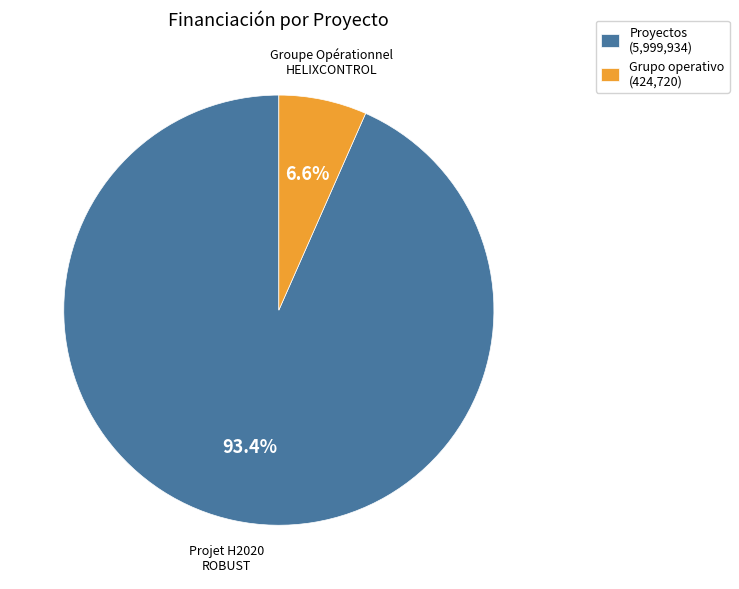

To the nearest percent, what is the combined percentage of Proyectos and Grupo operativo?

100%